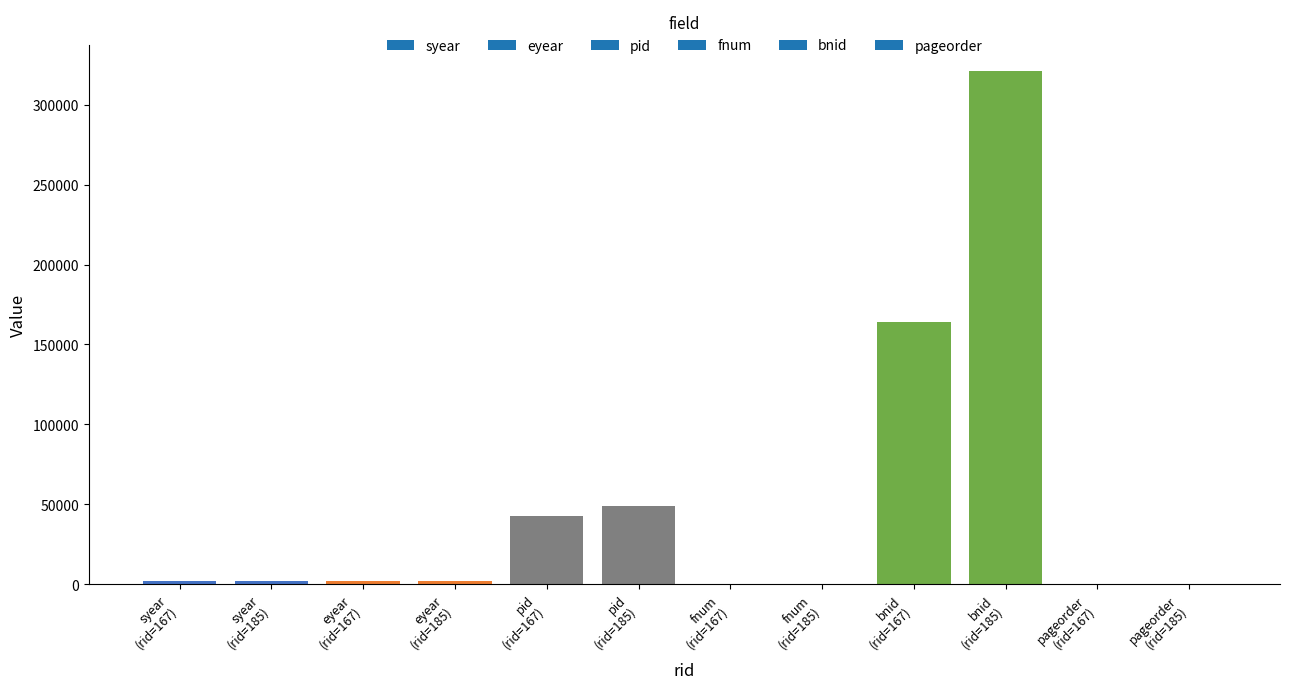

What is the maximum value shown in the chart?

321244